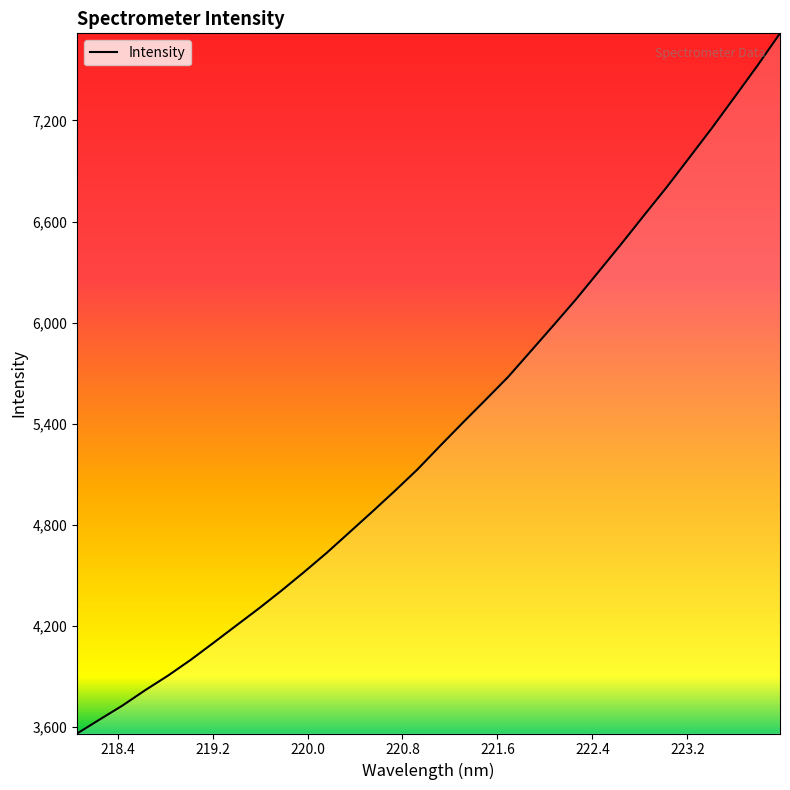

What is the maximum value shown in the chart?

7716.4